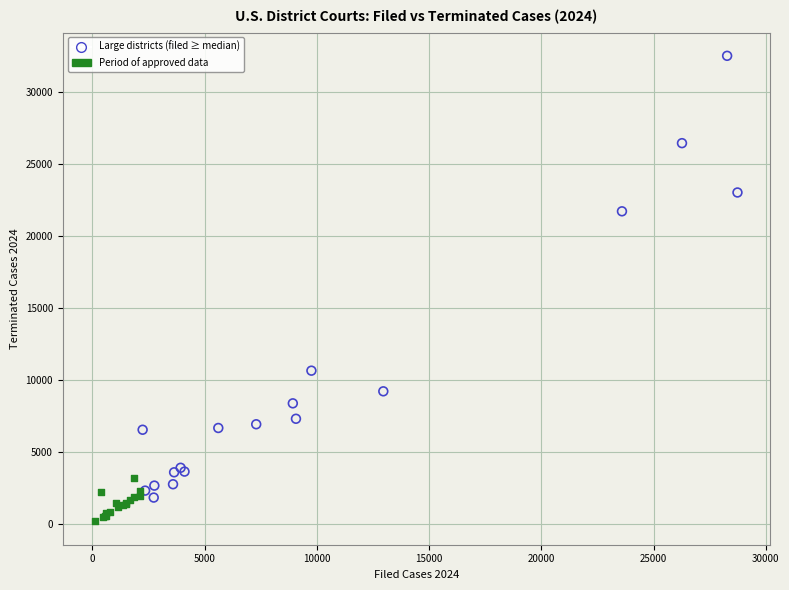

Which series reaches the minimum Y coordinate?

Period of approved data